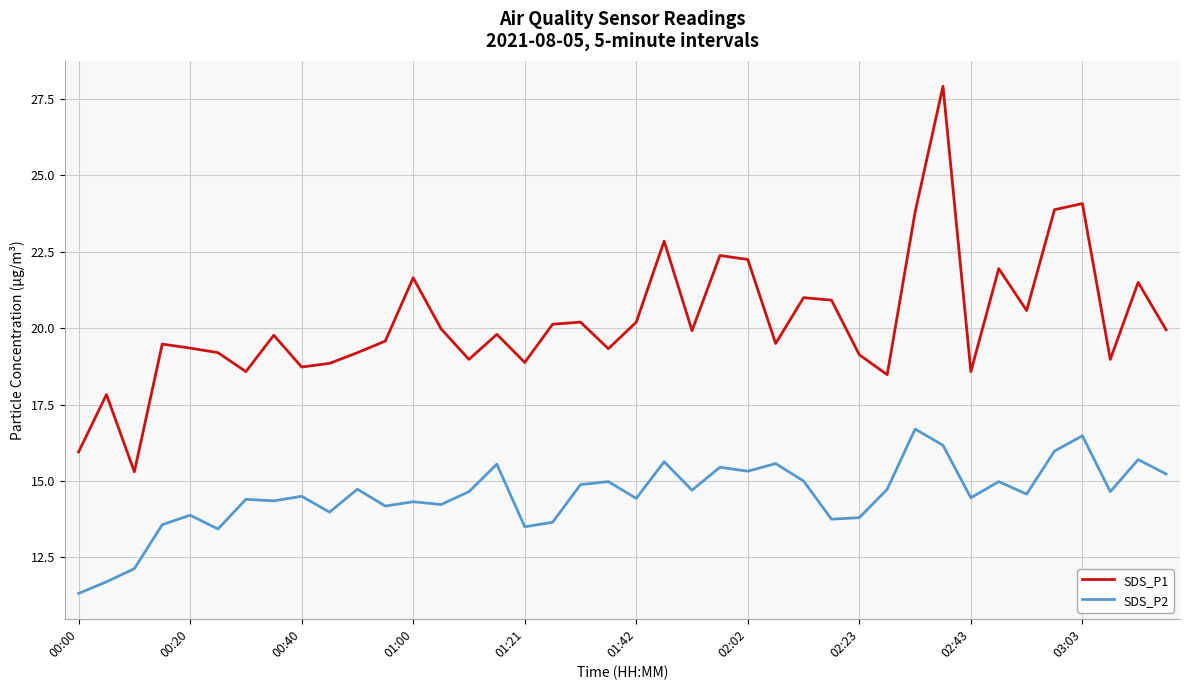

True or false: SDS_P2 and SDS_P1 intersect in this chart.

False